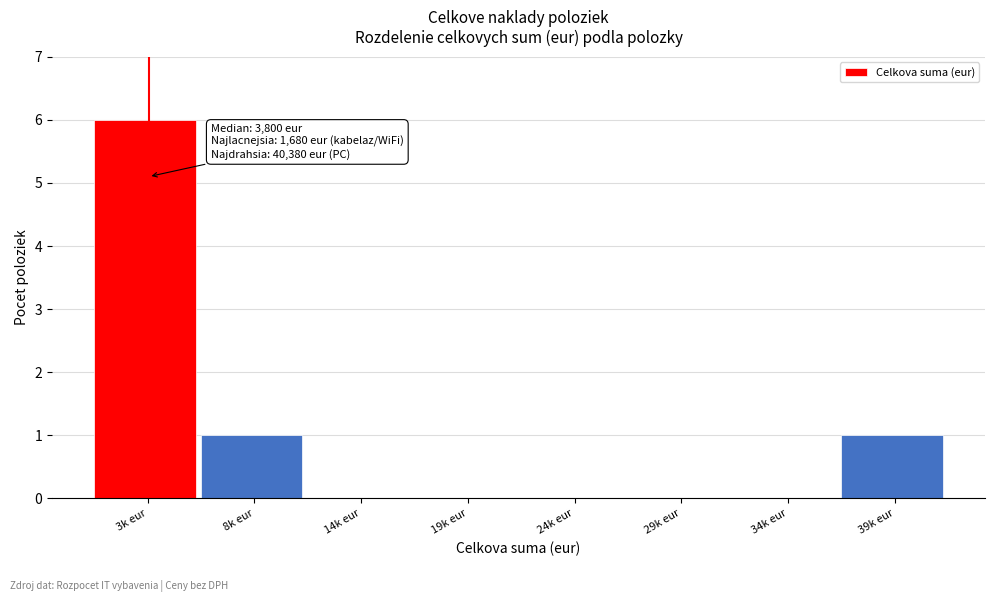

Reading left to right, list all the values displayed in this chart.

3k eur=6	8k eur=1	14k eur=0	19k eur=0	24k eur=0	29k eur=0	34k eur=0	39k eur=1